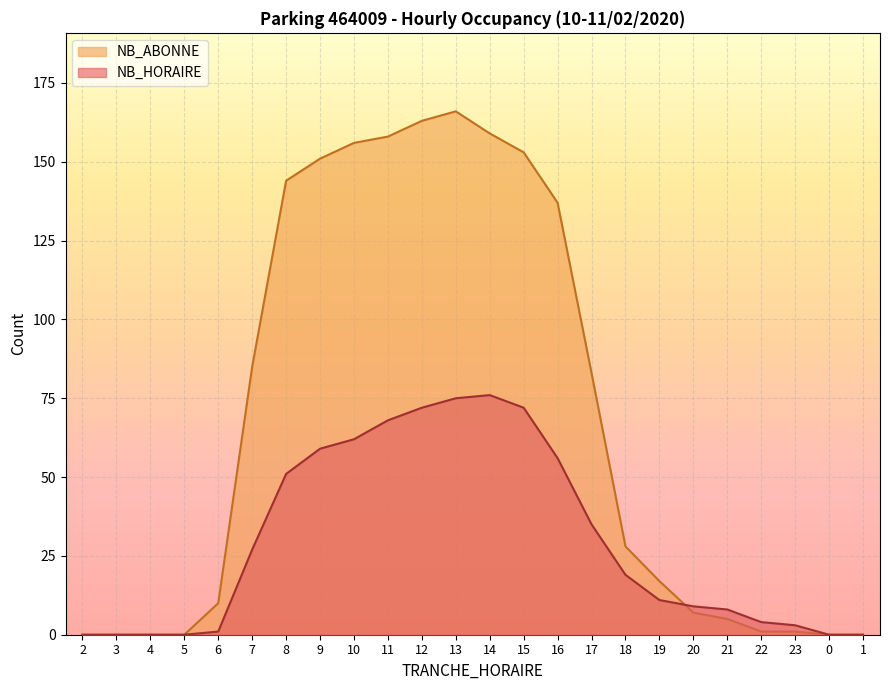

What is the average value of the NB_HORAIRE series?

30